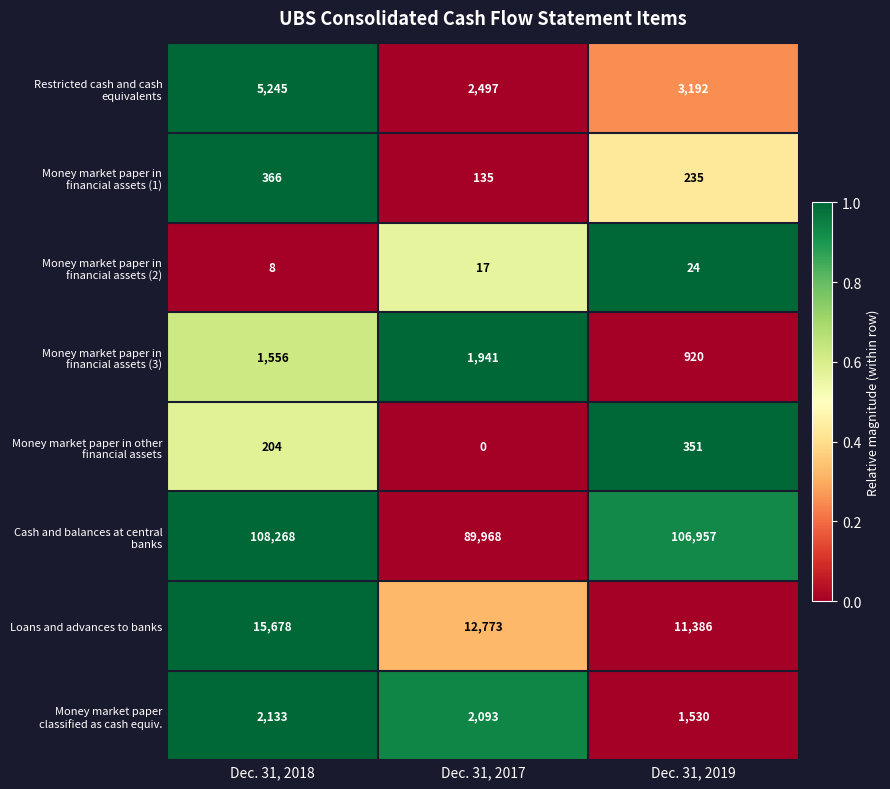

How many data points does each series have?

3